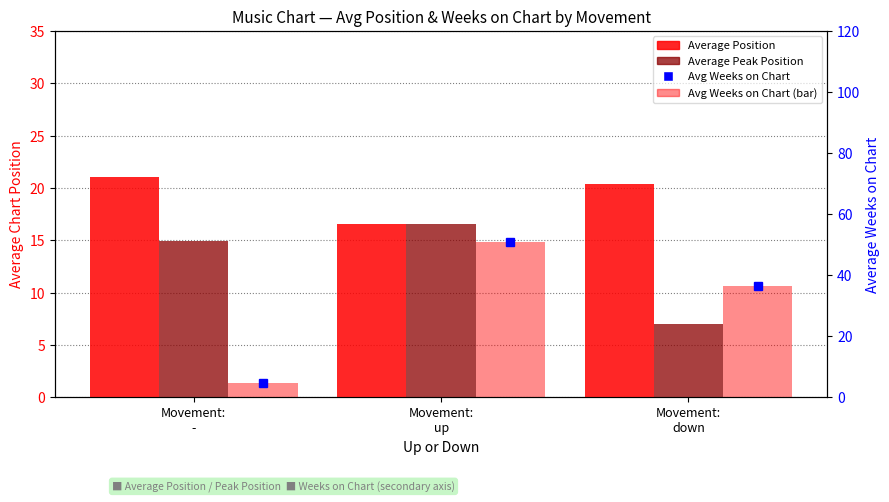

Between Movement:
up and Movement:
-, which is larger?

Movement:
-